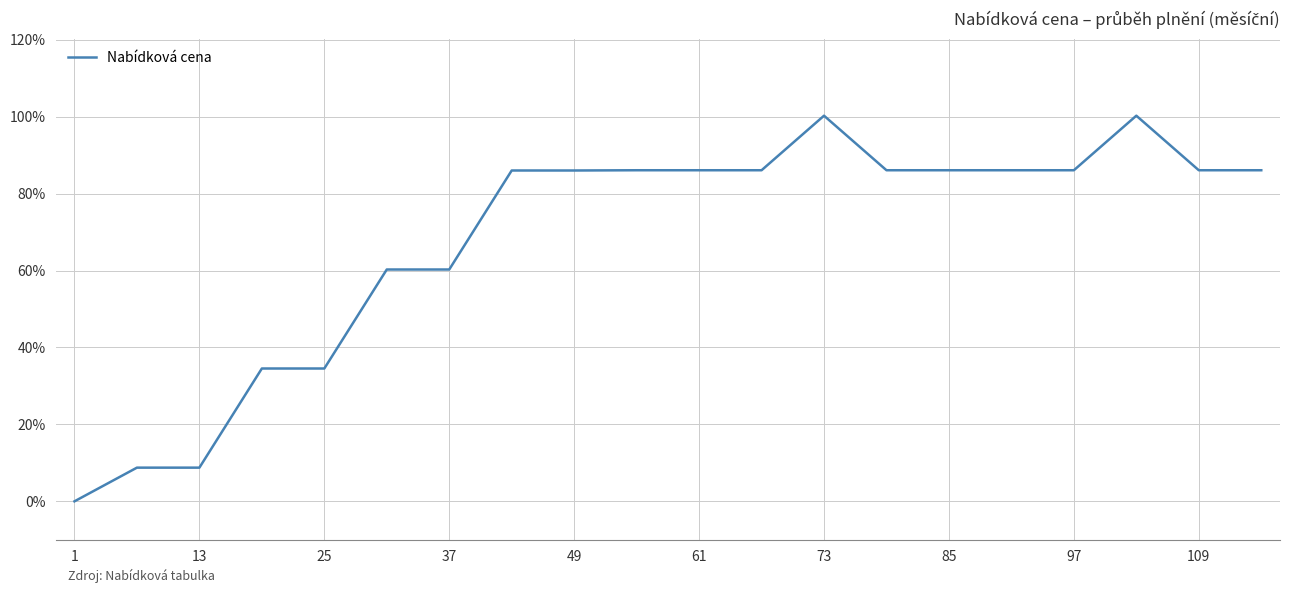

What is the maximum value shown in the chart?

100.3